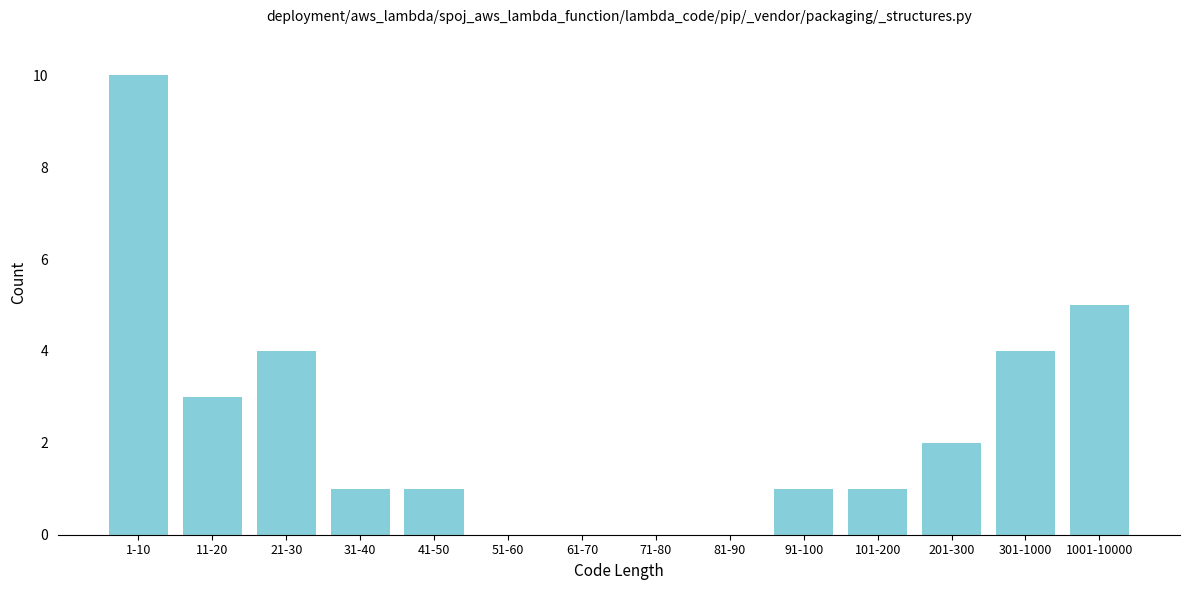

Reading left to right, what are all the values shown in this chart?

1-10=10	11-20=3	21-30=4	31-40=1	41-50=1	51-60=0	61-70=0	71-80=0	81-90=0	91-100=1	101-200=1	201-300=2	301-1000=4	1001-10000=5